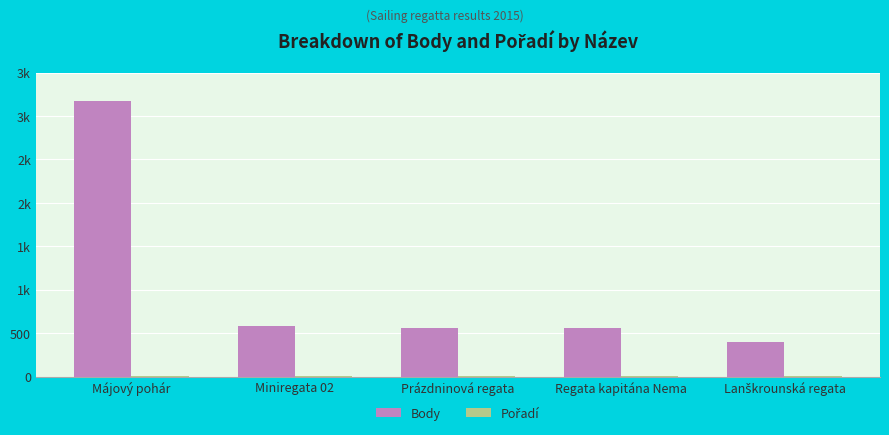

Is the value of Pořadí at Miniregata 02 greater than the value of Body at Regata kapitána Nema?

No